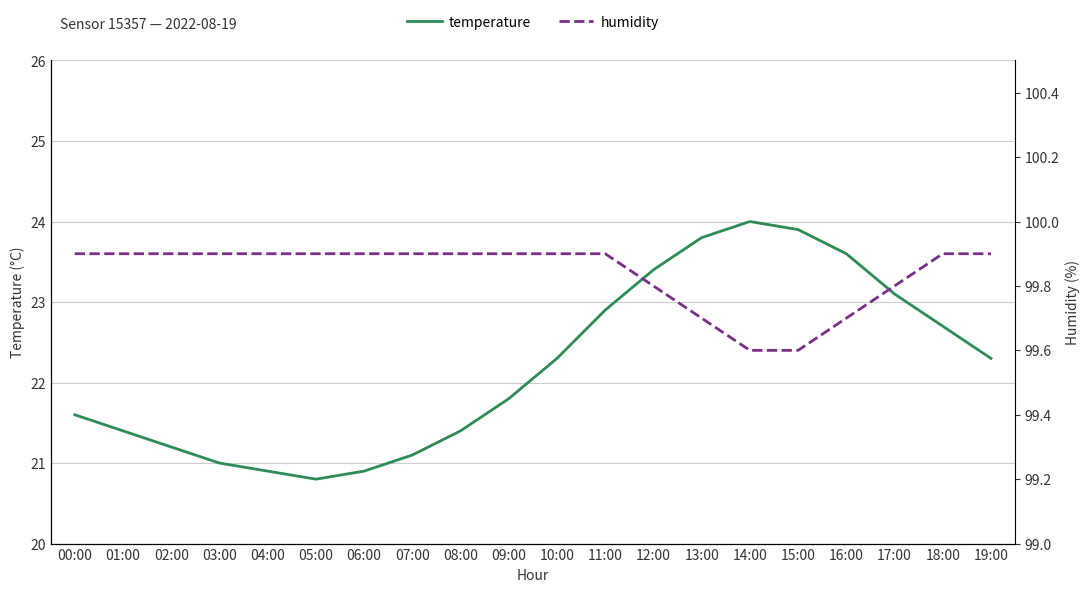

At which label is humidity closest to 99?

14:00